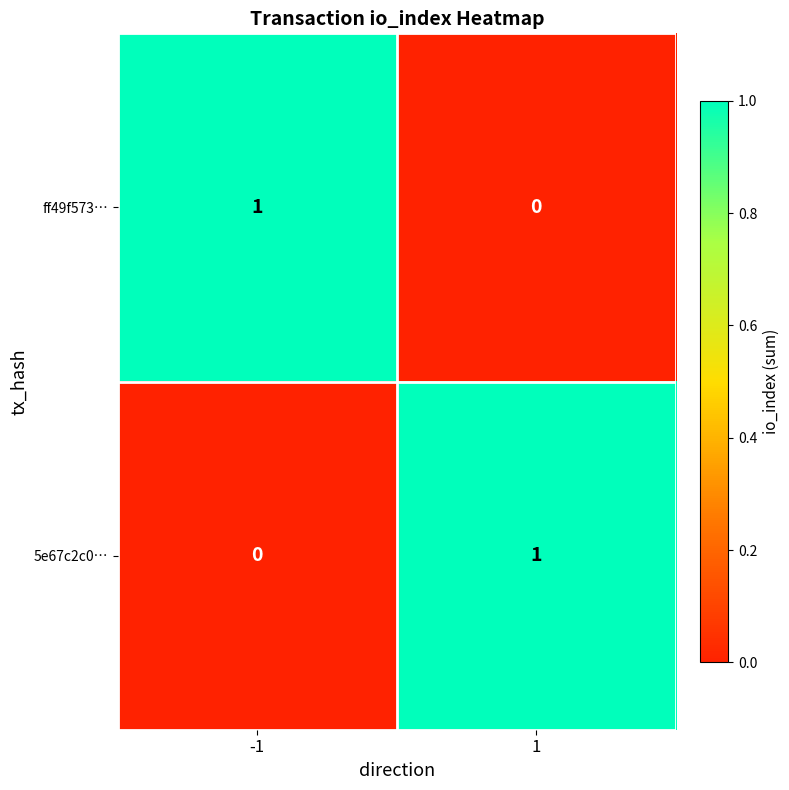

At how many categories does at least one series exceed 0?

2